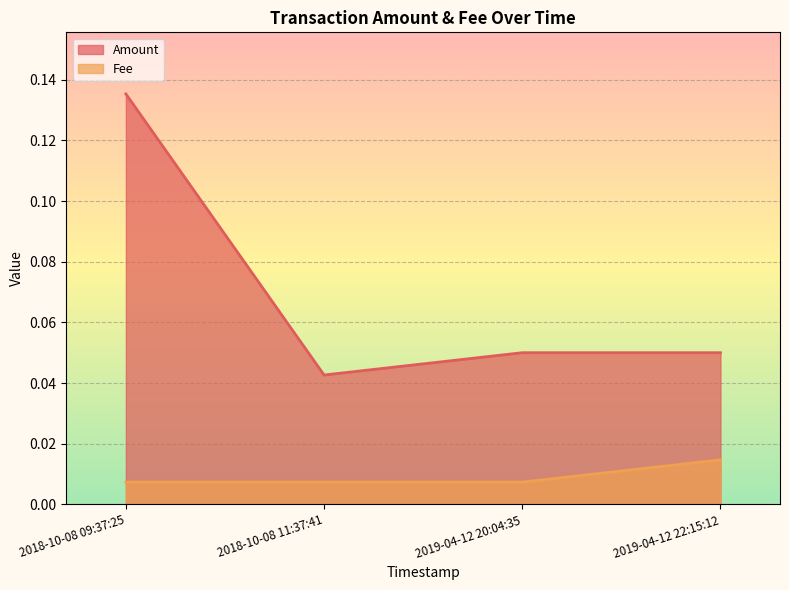

At 2019-04-12 22:15:12, list the series in order from smallest to largest.

Fee, Amount